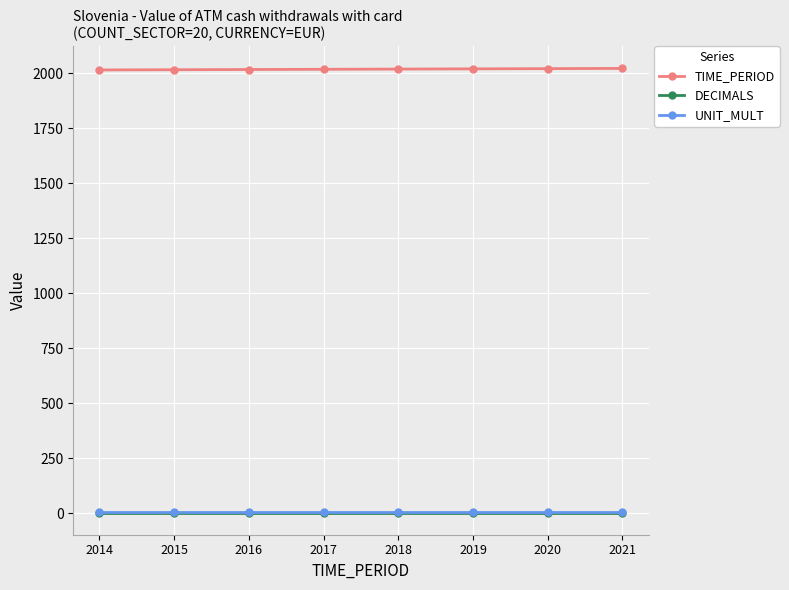

Does the chart display data point markers on the line(s)?

Yes